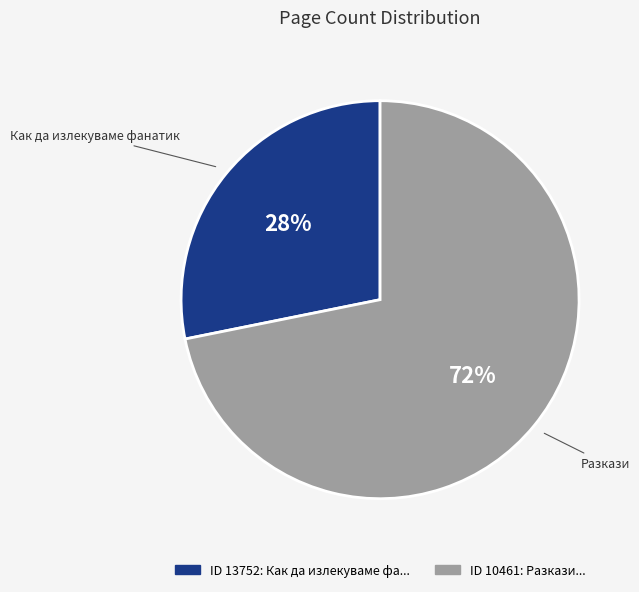

To the nearest percent, what is the average slice percentage?

50%